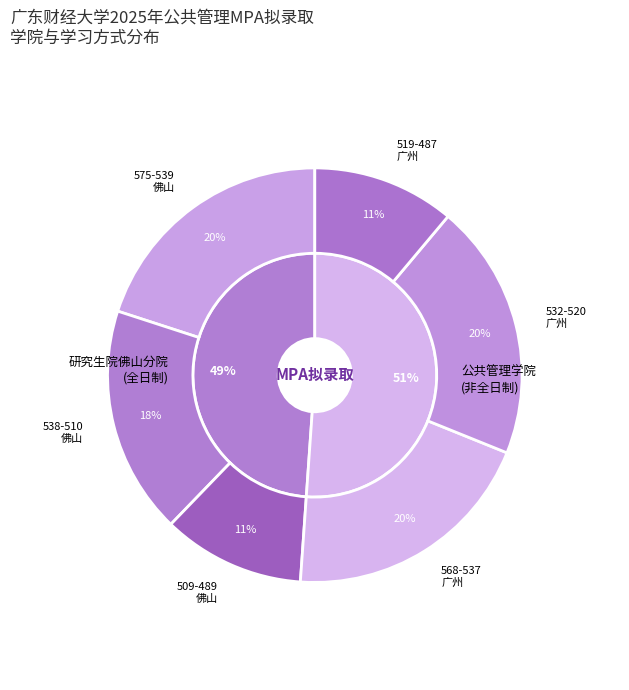

True or false: 公共管理学院(非全日制) accounts for 39% of the total.

False